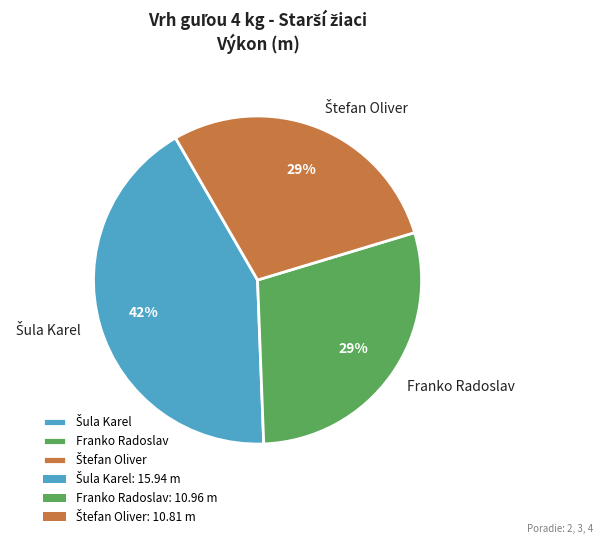

The Franko Radoslav slice represents 29% of the pie. True or false?

True